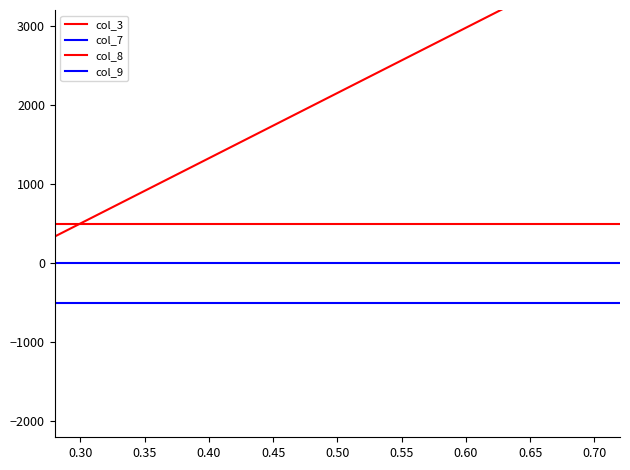

Is it true that col_9 equals -321.7 at 12?

False